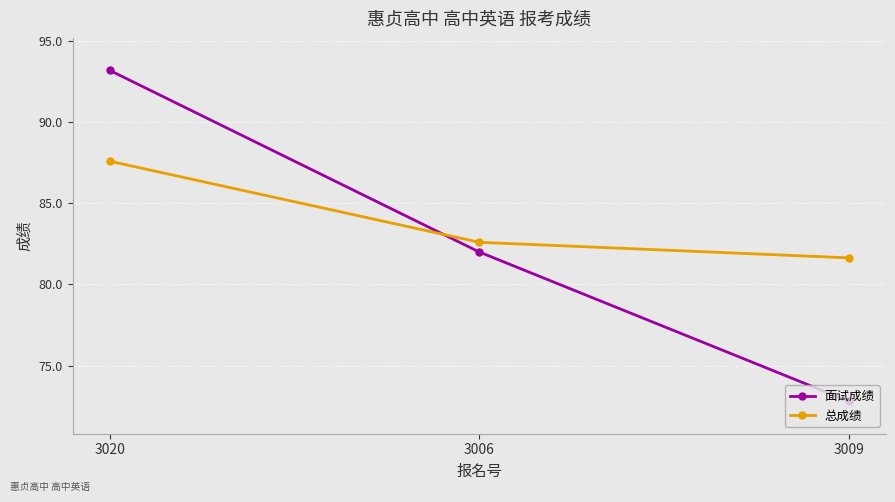

Reading right to left, transcribe all the data shown in this chart.

面试成绩: 3009=72.8	3006=82.0	3020=93.2
总成绩: 3009=81.6	3006=82.6	3020=87.6